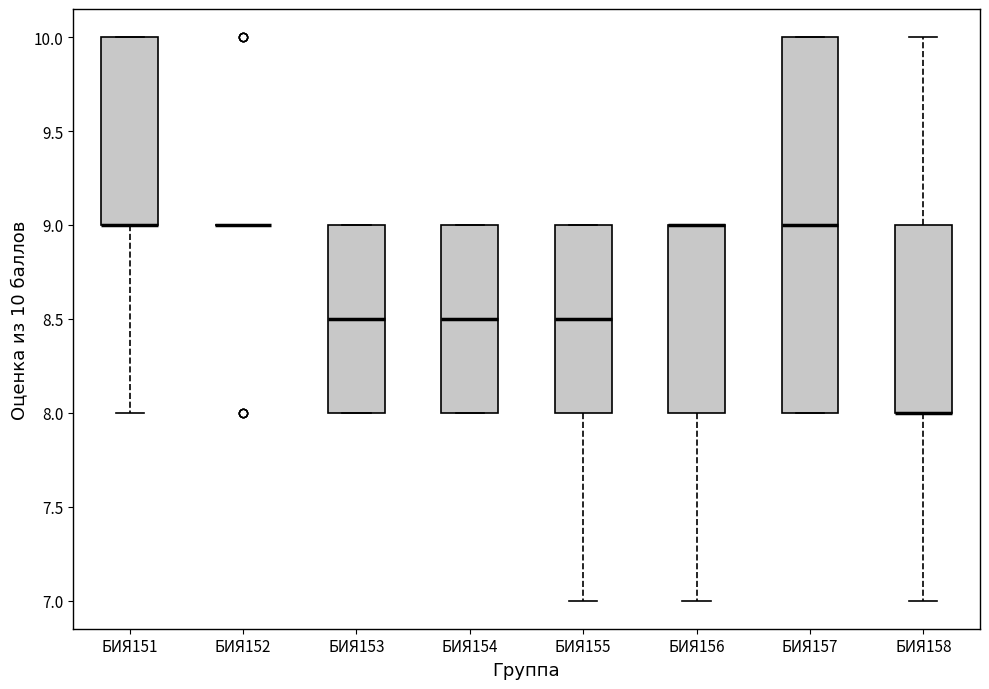

Comparing the boxes themselves (not the whiskers), which one is the tallest?

БИЯ157